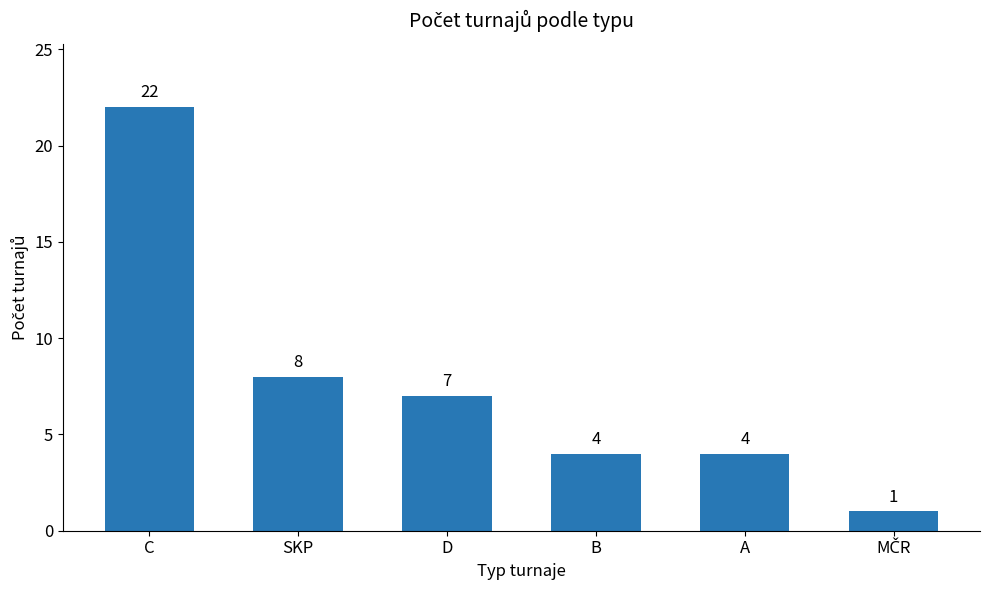

Where is the data nearest to the value 11?

SKP